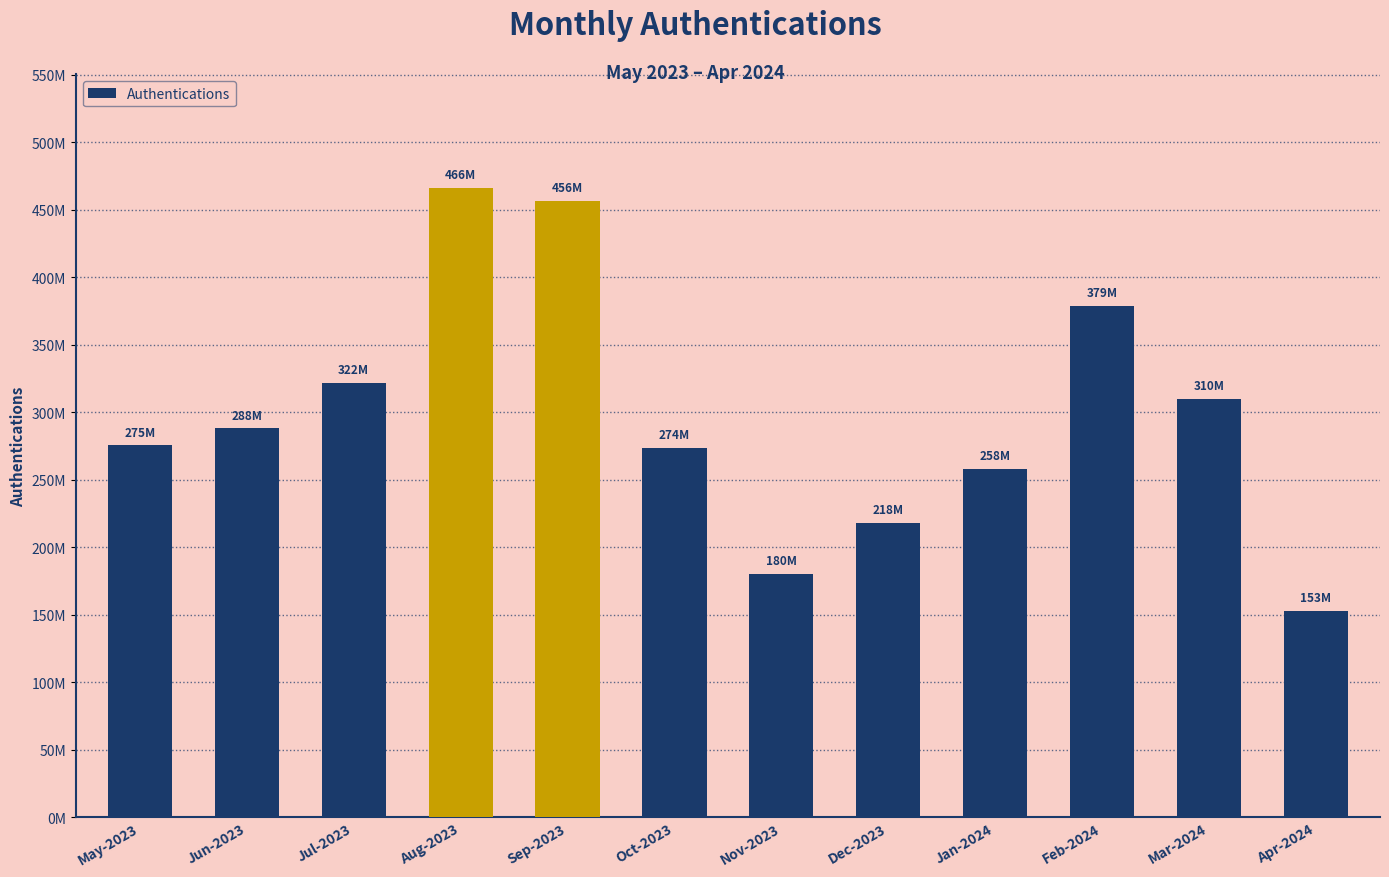

At which category does the chart reach its minimum across all series?

Apr-2024